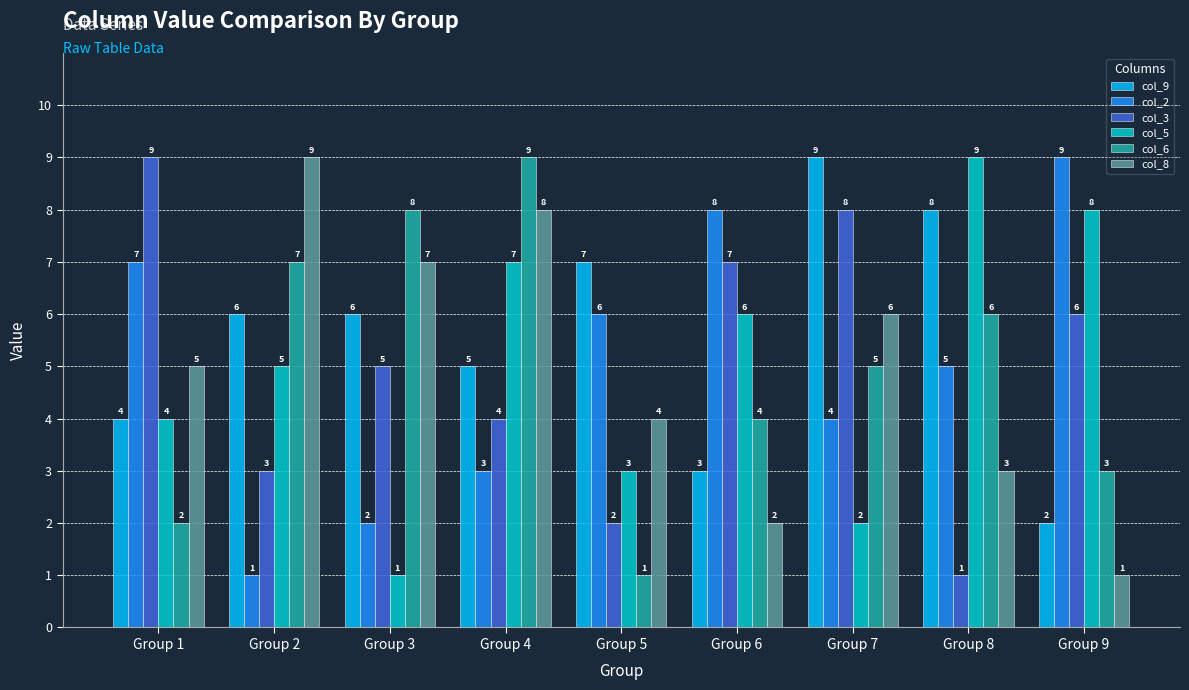

True or false: col_3 has a value of 2 at Group 5.

True